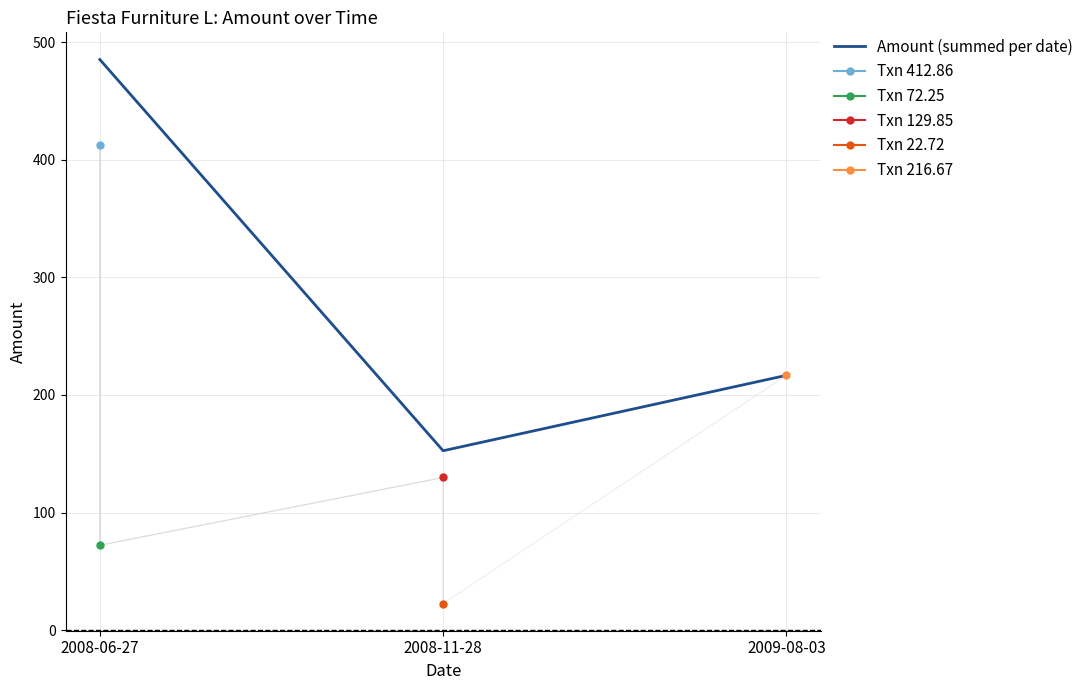

Which has a higher value, 2009-08-03 or 2008-11-28?

2009-08-03